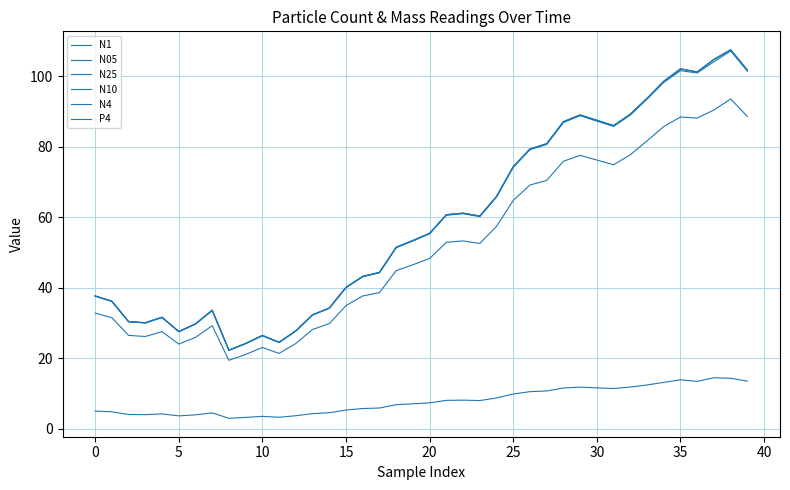

What is the difference between the maximum and minimum values in the P4 series?

11.5